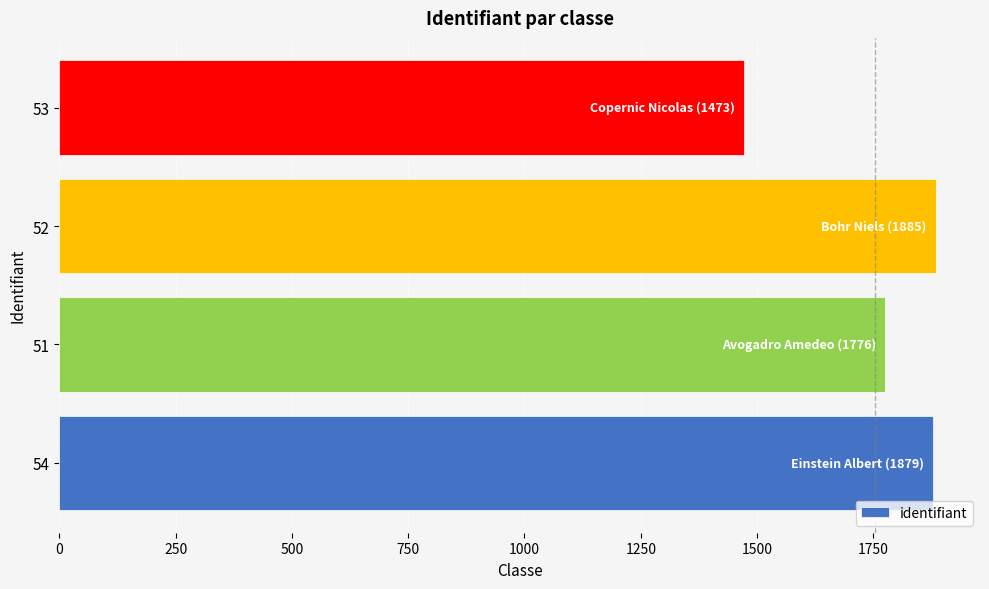

What is the difference between the maximum and minimum values?

412